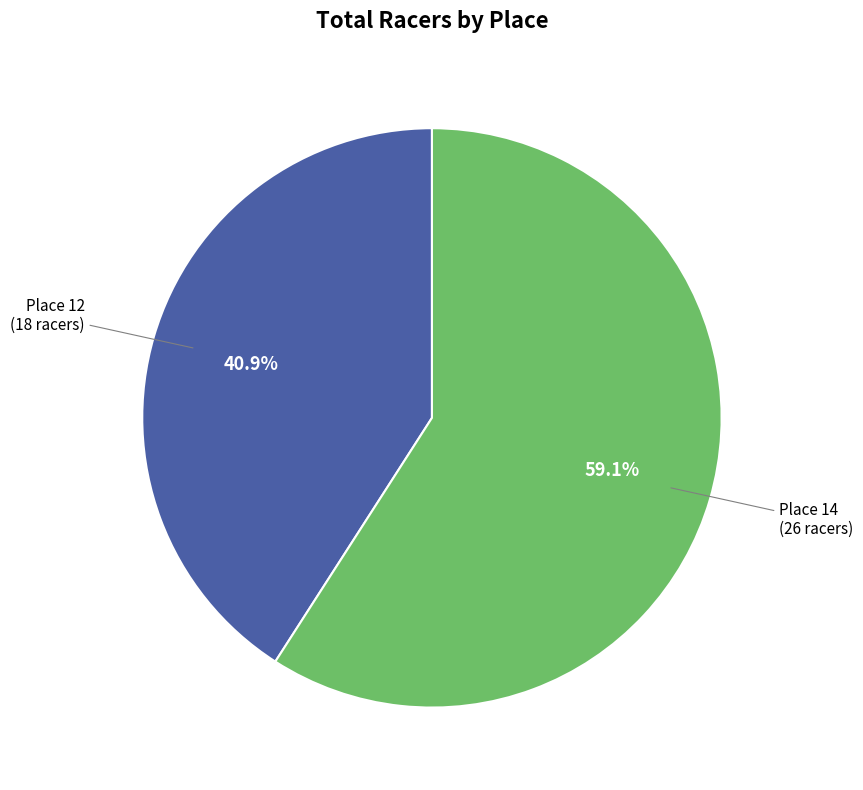

Does any single category account for the majority?

Yes